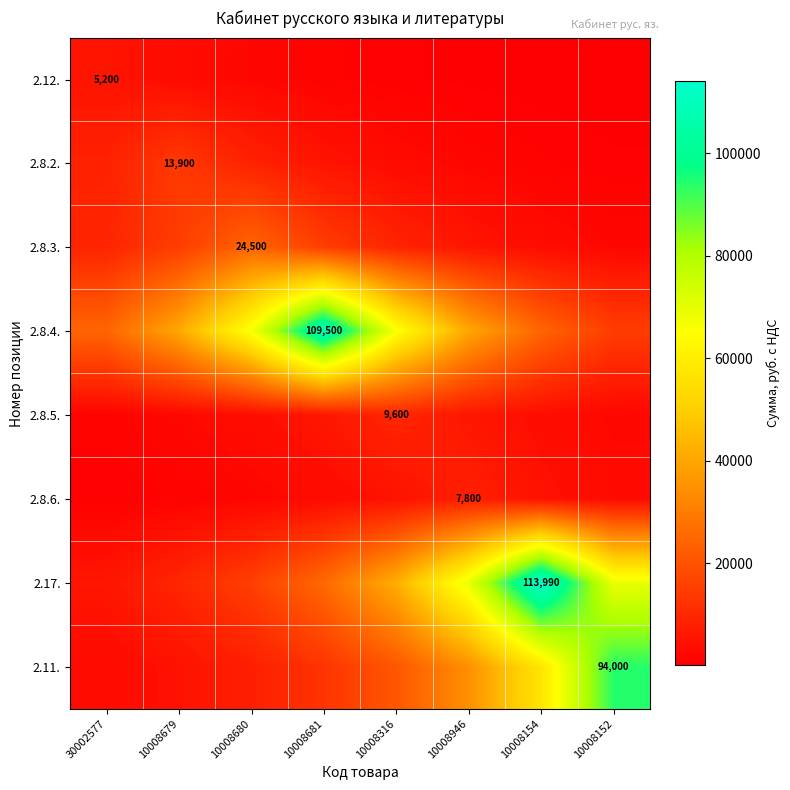

Is the value of 2.8.6. at 10008946 greater than the value of 2.8.4. at 30002577?

No